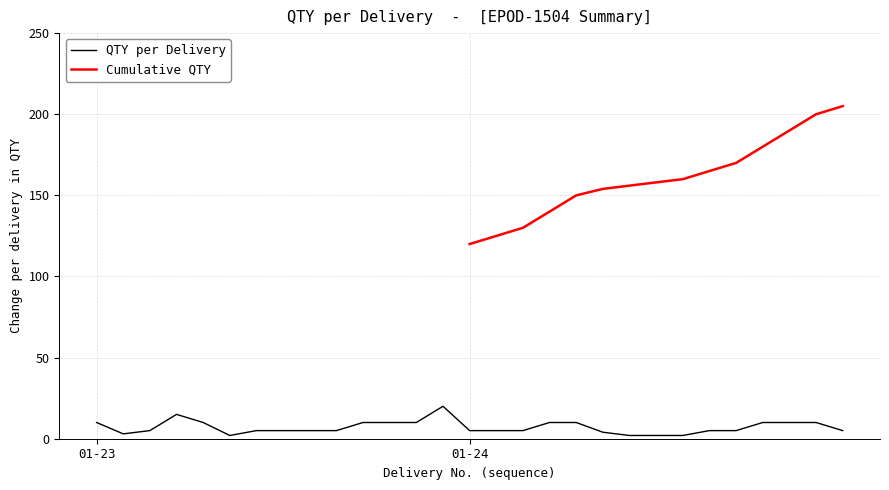

The chart shows a value of 10 at 18. True or false?

True